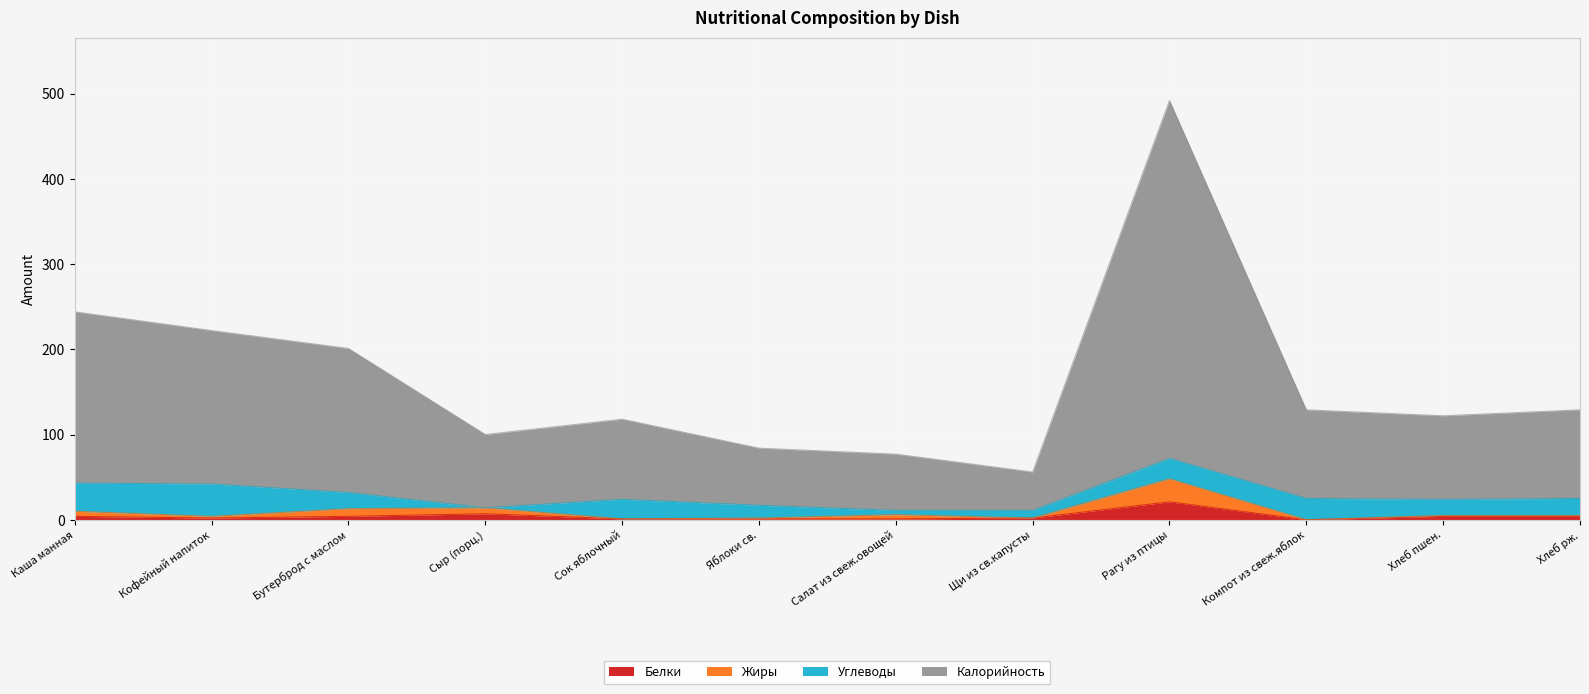

Which series has the largest range (max minus min)?

Калорийность